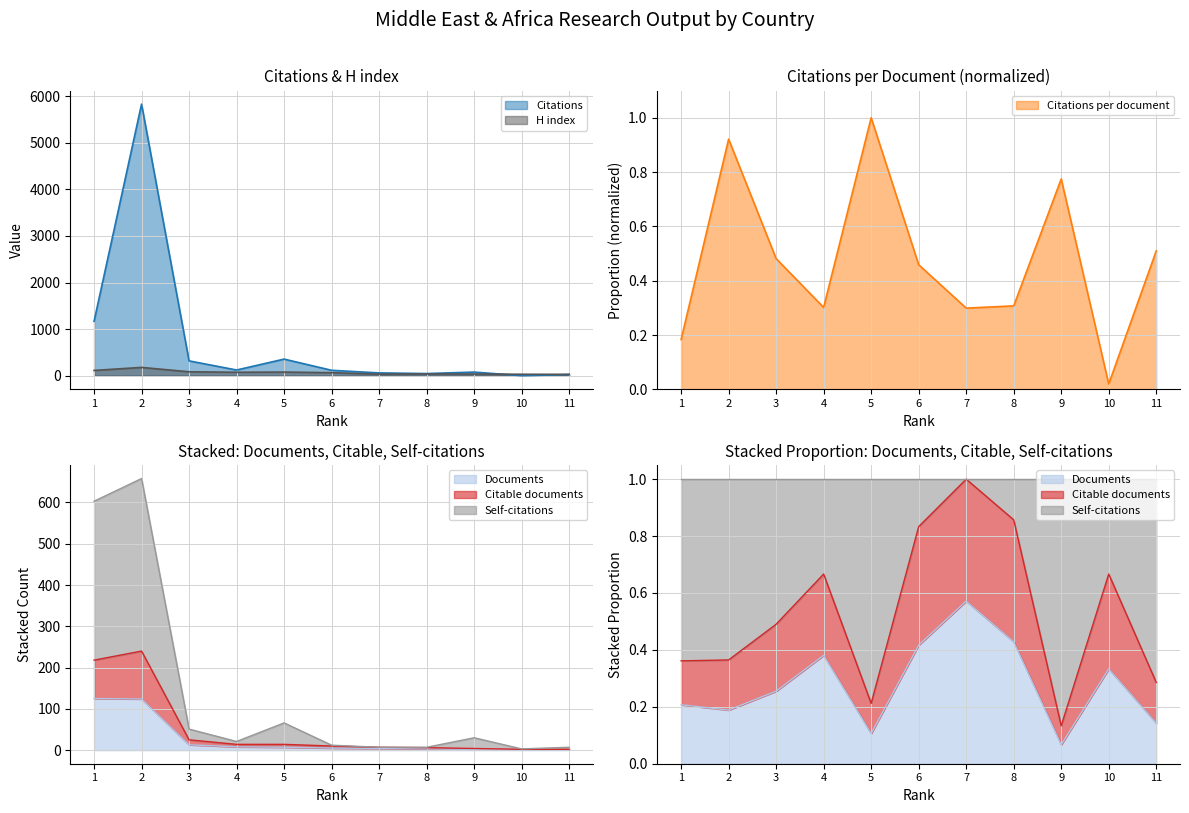

Reading left to right, what are all the values shown in this chart?

Citations: 1167.0	5826.0	319.0	123.0	357.0	117.0	61.0	47.0	79.0	1.0	26.0
Citations per document: 0.2	0.9	0.5	0.3	1.0	0.5	0.3	0.3	0.8	0.0	0.5
H index: 114.0	179.0	85.0	75.0	79.0	66.0	35.0	40.0	37.0	32.0	30.0
Documents: 125.0	124.0	13.0	8.0	7.0	5.0	4.0	3.0	2.0	1.0	1.0
Citable documents: 218.0	240.0	25.0	14.0	14.0	10.0	7.0	6.0	4.0	2.0	2.0
Self-citations: 603.0	658.0	51.0	21.0	66.0	12.0	7.0	7.0	30.0	3.0	7.0